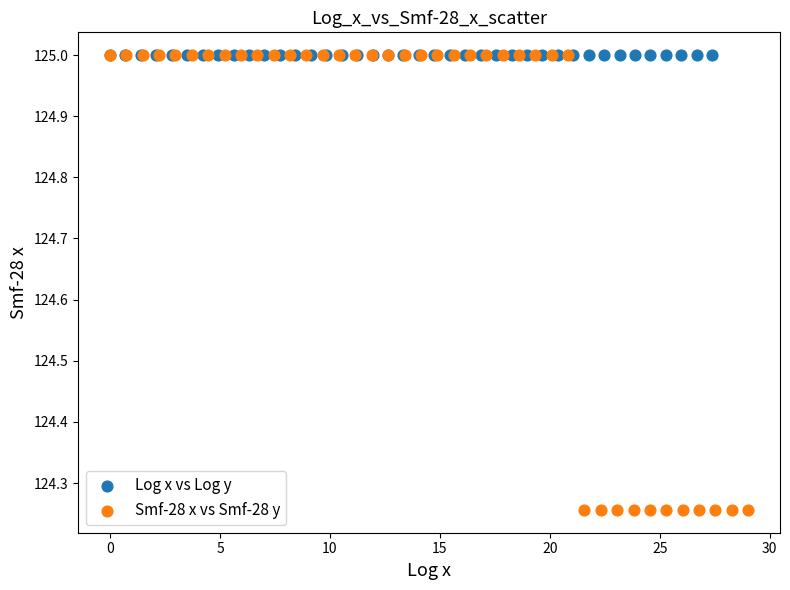

Which series contains the lowest Y value?

Smf-28 x vs Smf-28 y